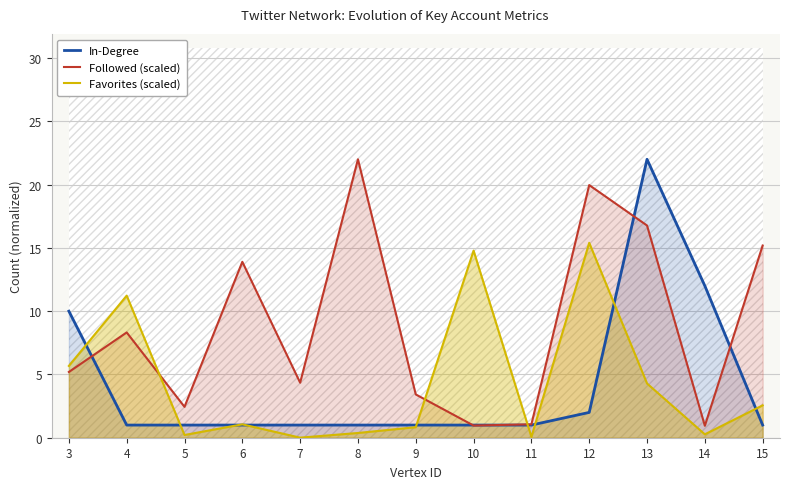

What is the highest value of the Followed (scaled) series?

22.0